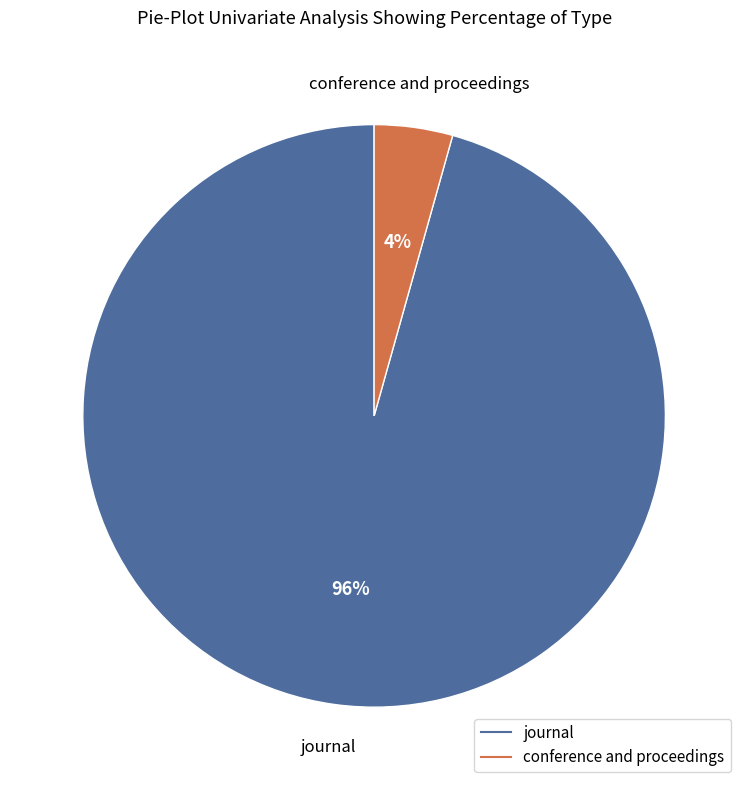

Is the sum of journal and conference and proceedings greater than half?

Yes